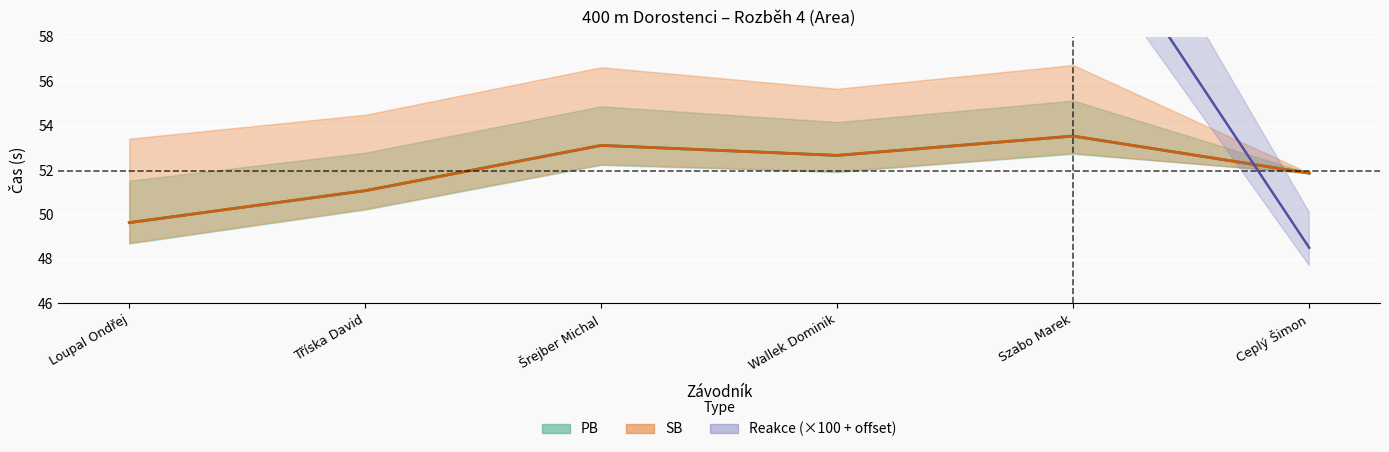

In PB, how many points are higher than both neighbors (excluding endpoints)?

2